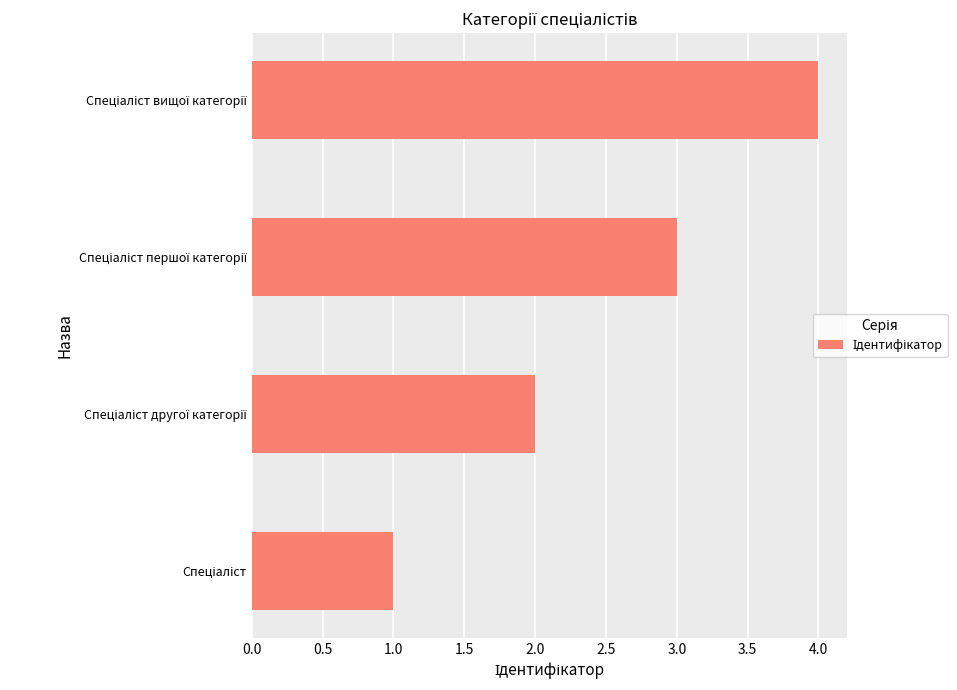

What is the sum of all values?

10